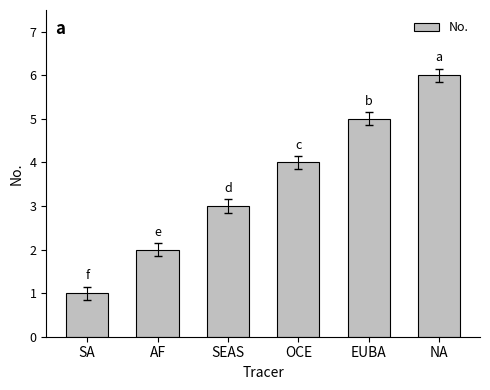

True or false: the data shows 0 at SA.

False